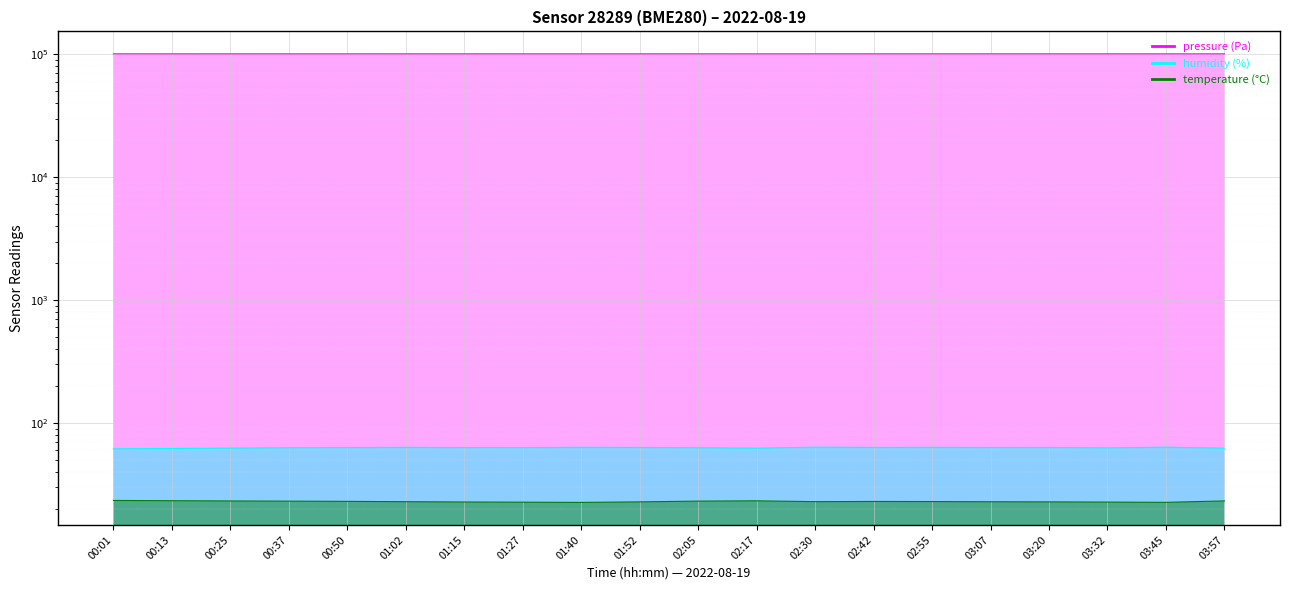

True or false: temperature and humidity intersect in this chart.

False